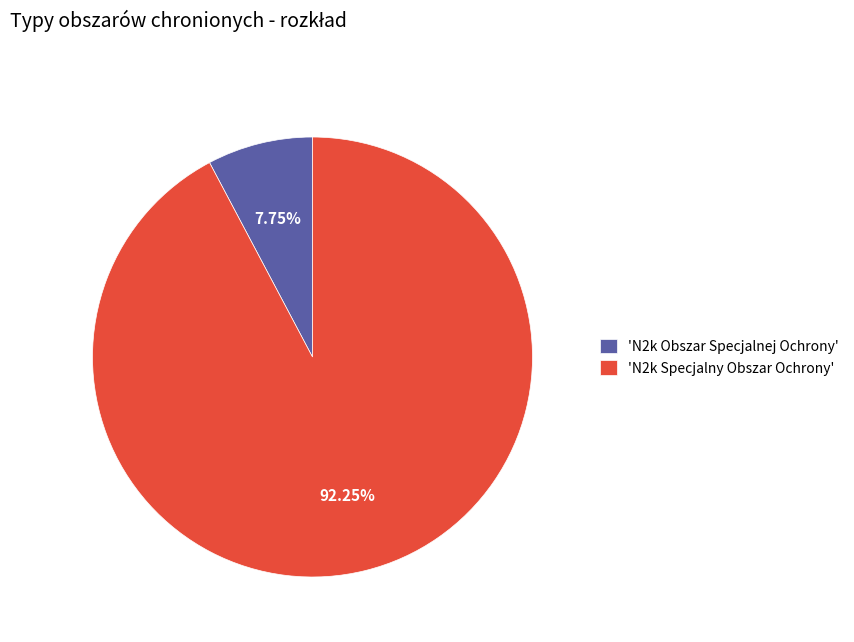

Combined, do 'N2k Specjalny Obszar Ochrony' and 'N2k Obszar Specjalnej Ochrony' account for over 50%?

Yes